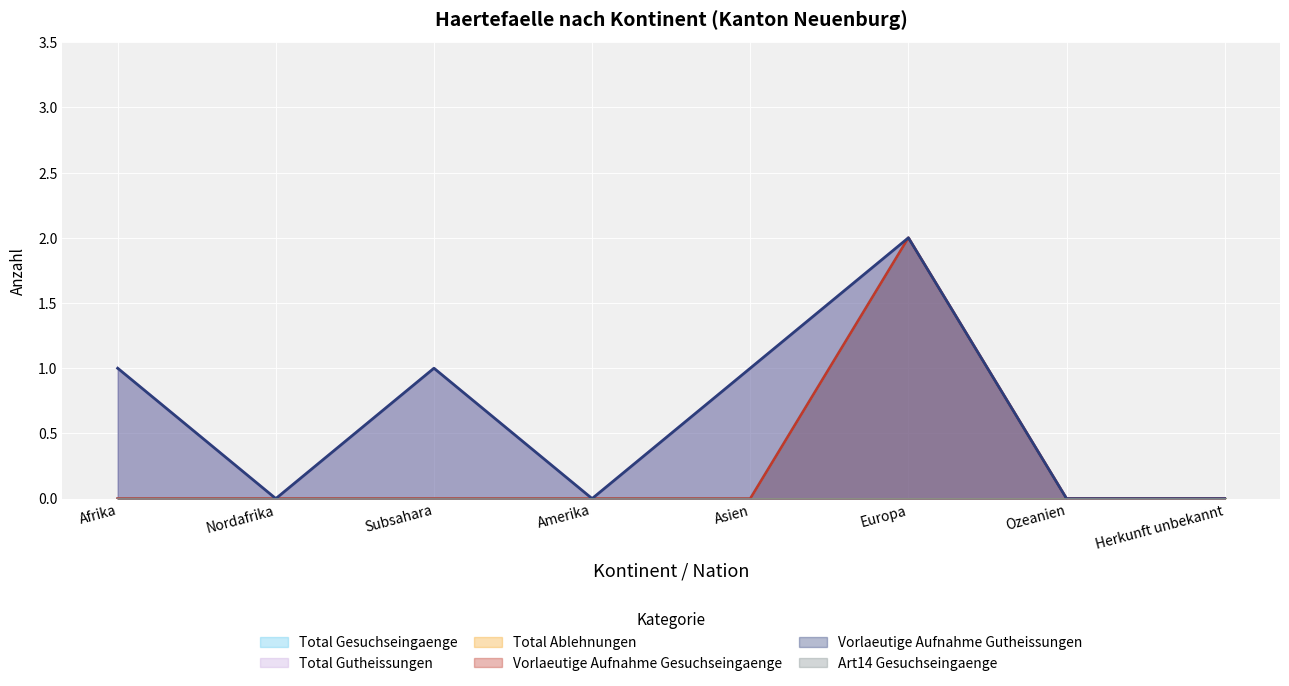

Reading left to right, what are all the values shown in this chart?

Total Gesuchseingaenge: 0	0	0	0	0	2	0	0
Total Gutheissungen: 1	0	1	0	1	2	0	0
Vorlaeutige Aufnahme Gesuchseingaenge: 0	0	0	0	0	2	0	0
Vorlaeutige Aufnahme Gutheissungen: 1	0	1	0	1	2	0	0